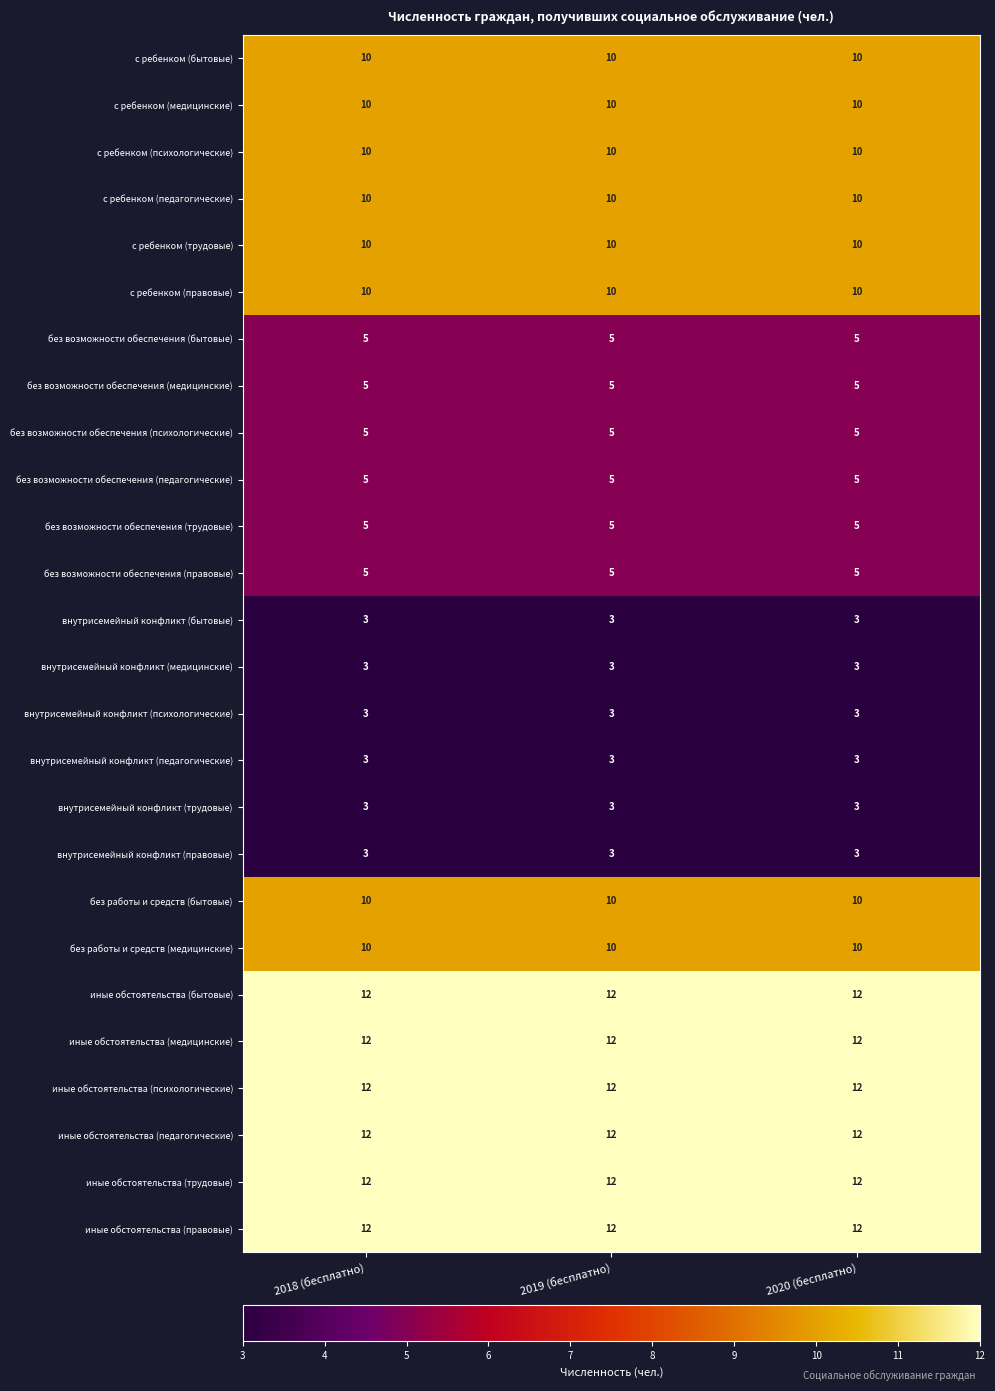

How many series are shown in this chart?

26